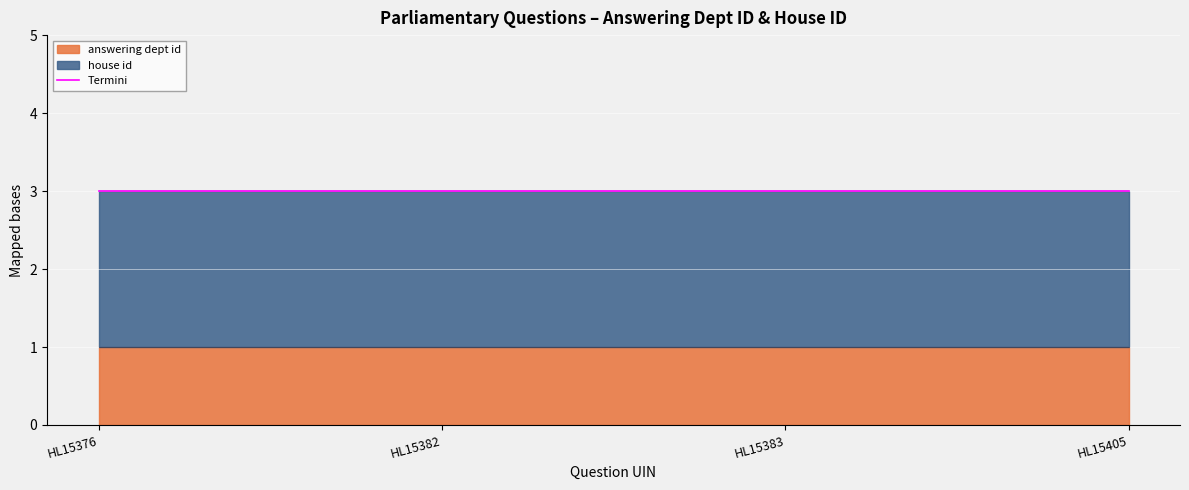

True or false: answering dept id and house id cross at least once.

False